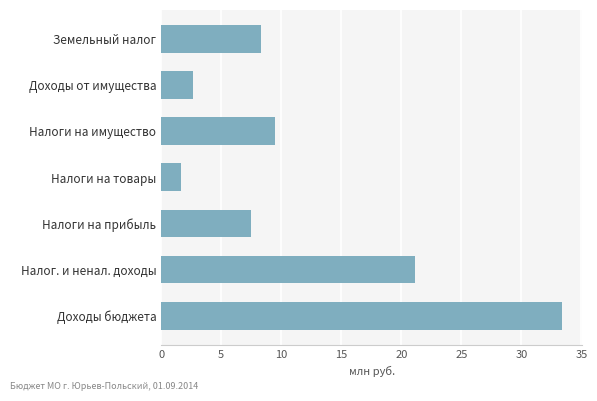

Reading bottom to top, list all the values displayed in this chart.

Доходы бюджета=33.4	Налог. и ненал. доходы=21.2	Налоги на прибыль=7.5	Налоги на товары=1.6	Налоги на имущество=9.4	Доходы от имущества=2.6	Земельный налог=8.4